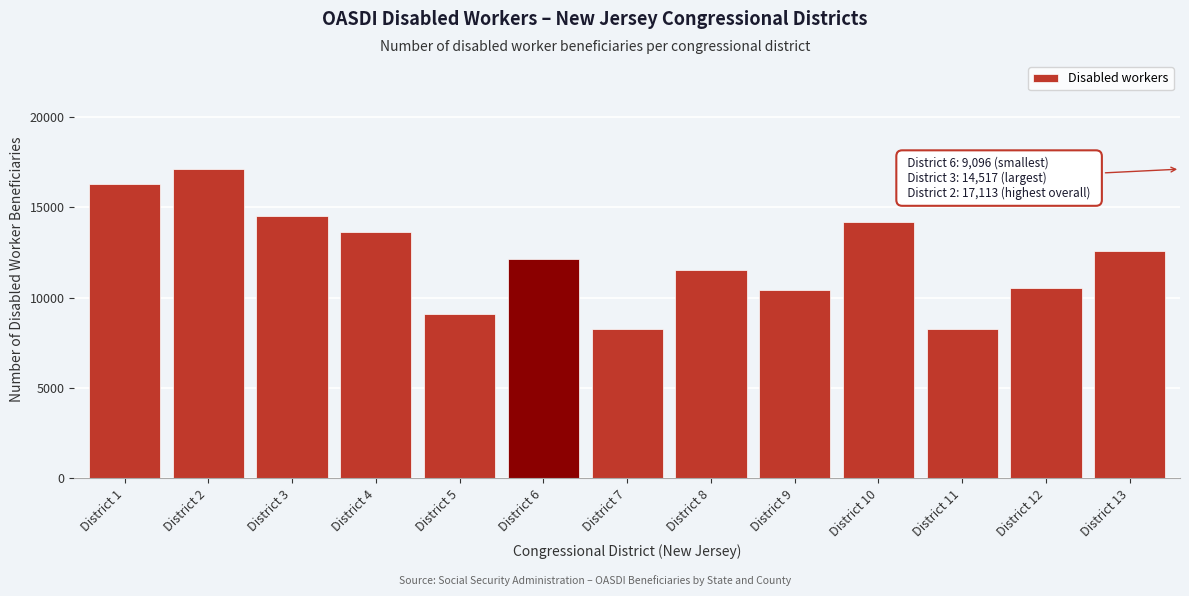

Which has a higher value, District 5 or District 2?

District 2